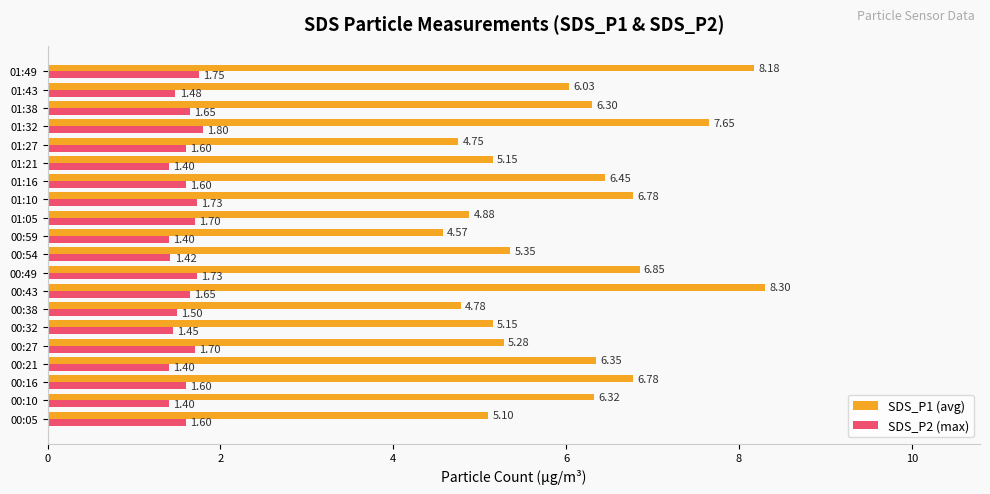

What is the difference between the highest and lowest values at 00:32?

3.7